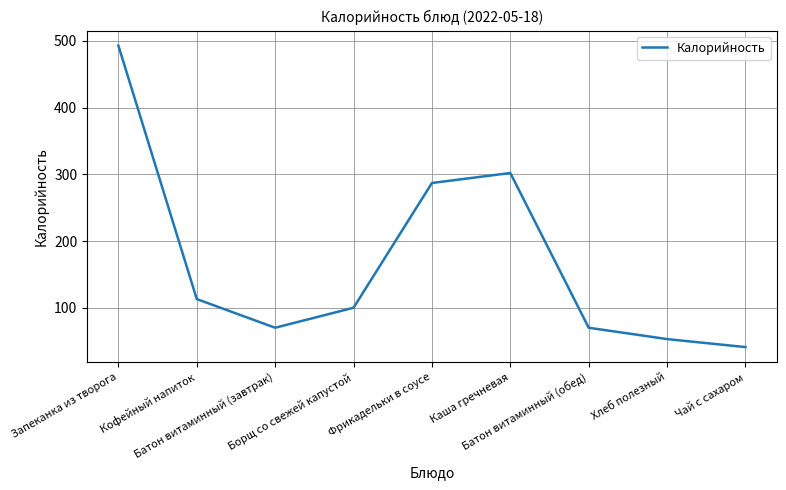

Does the chart have visible grid lines?

Yes